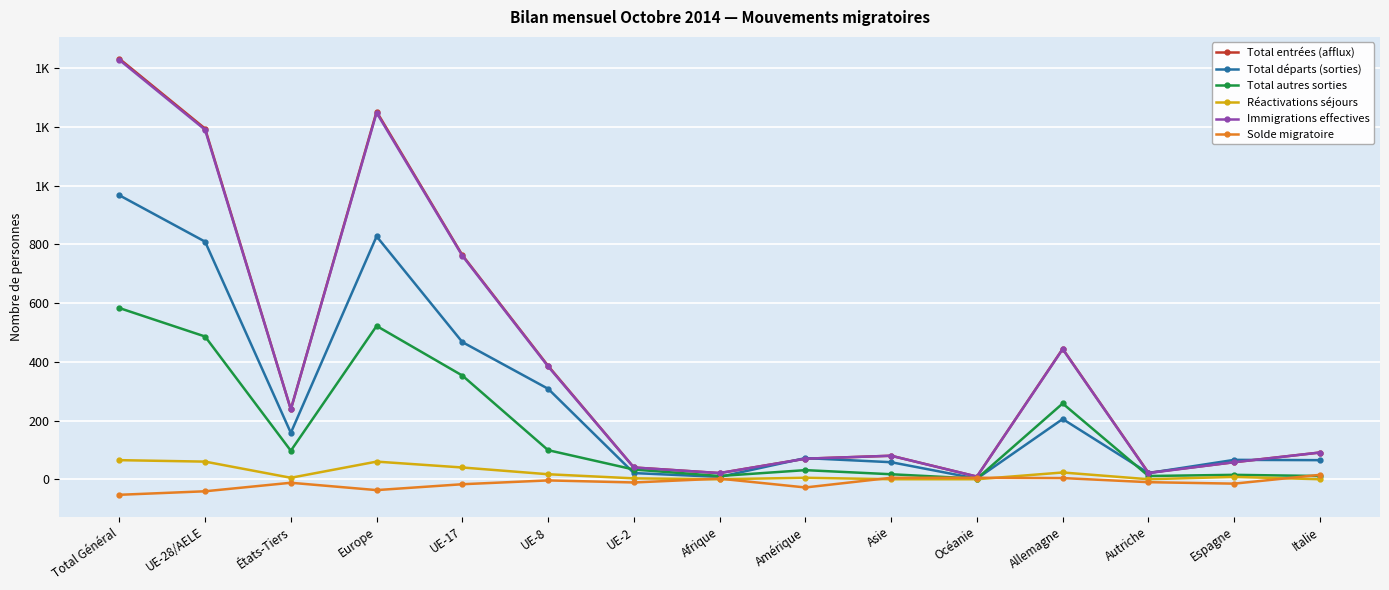

What are all the series names shown in the legend?

Total entrées (afflux), Total départs (sorties), Total autres sorties, Réactivations séjours, Immigrations effectives, Solde migratoire